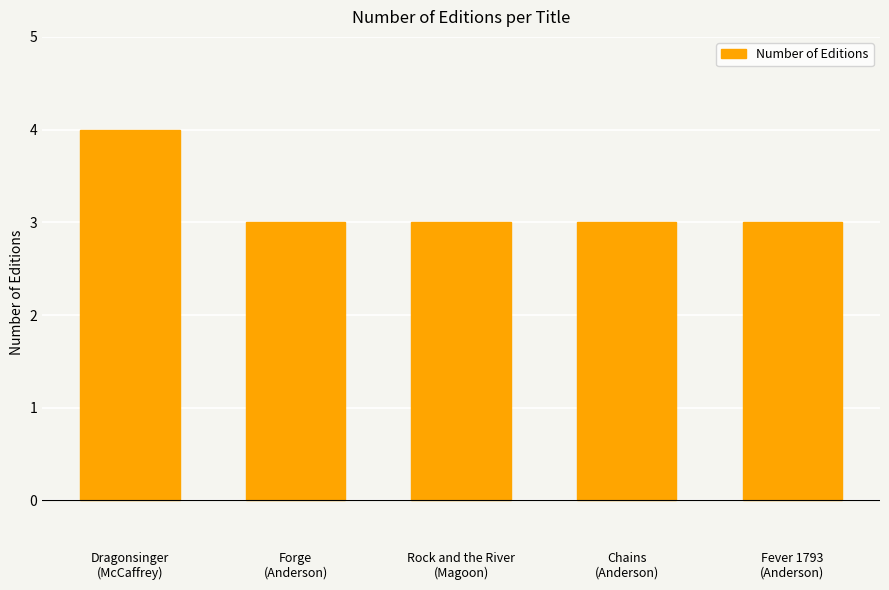

What is the value of the 2nd bar from the left?

3